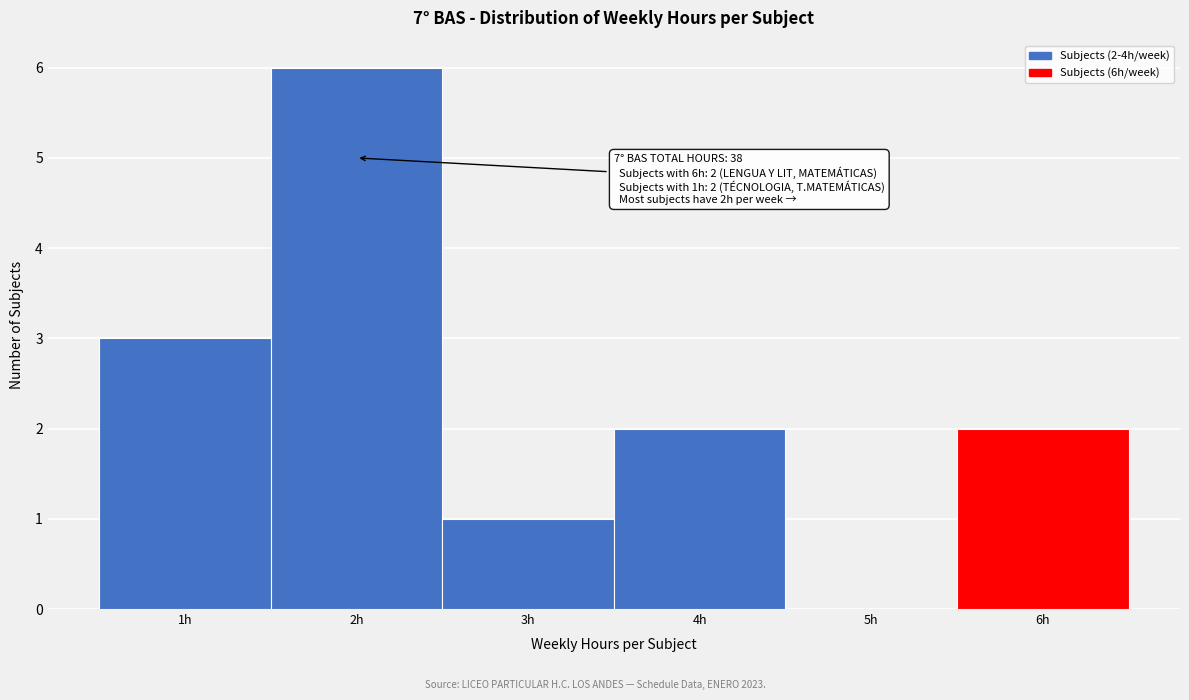

Which range on the x-axis has the tallest bar?

1.5 to 2.5